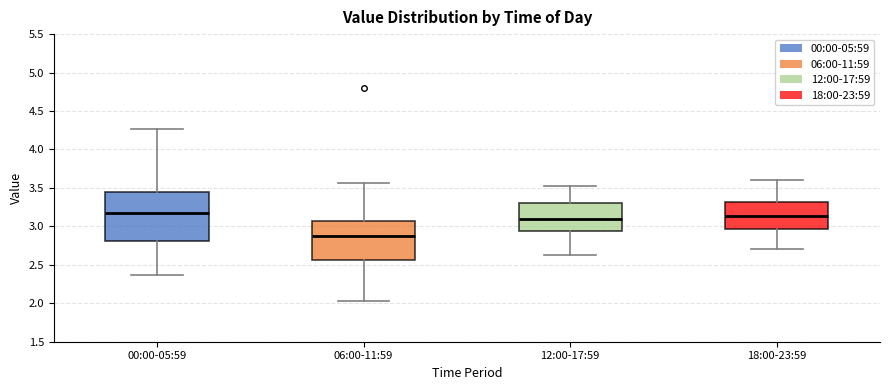

Reading left to right, transcribe this box plot: for each box, give where its median line is, the range the box spans, and where its two whiskers end, as read against the y-axis. The values are not printed on the chart, so give them approximately, as read against the axis.

00:00-05:59: median 3.15, box 2.80 to 3.45, whiskers 2.35 to 4.25
06:00-11:59: median 2.85, box 2.55 to 3.05, whiskers 2.05 to 3.55
12:00-17:59: median 3.10, box 2.95 to 3.30, whiskers 2.65 to 3.55
18:00-23:59: median 3.15, box 2.95 to 3.30, whiskers 2.70 to 3.60